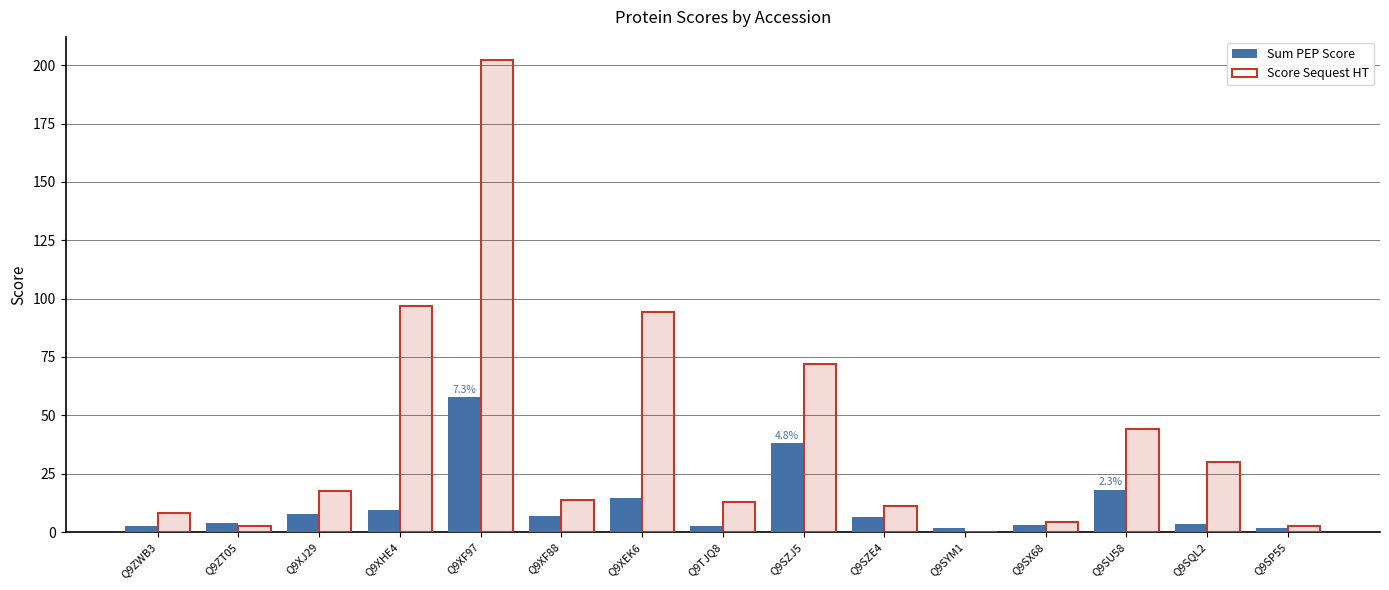

Is it true that Score Sequest HT equals 2.4 at Q9ZT05?

True